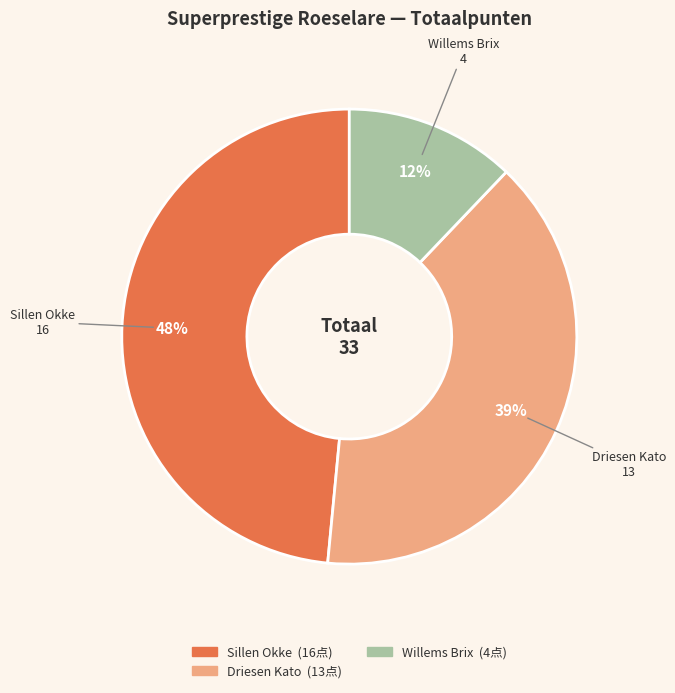

To the nearest percent, what is the average slice percentage?

33%